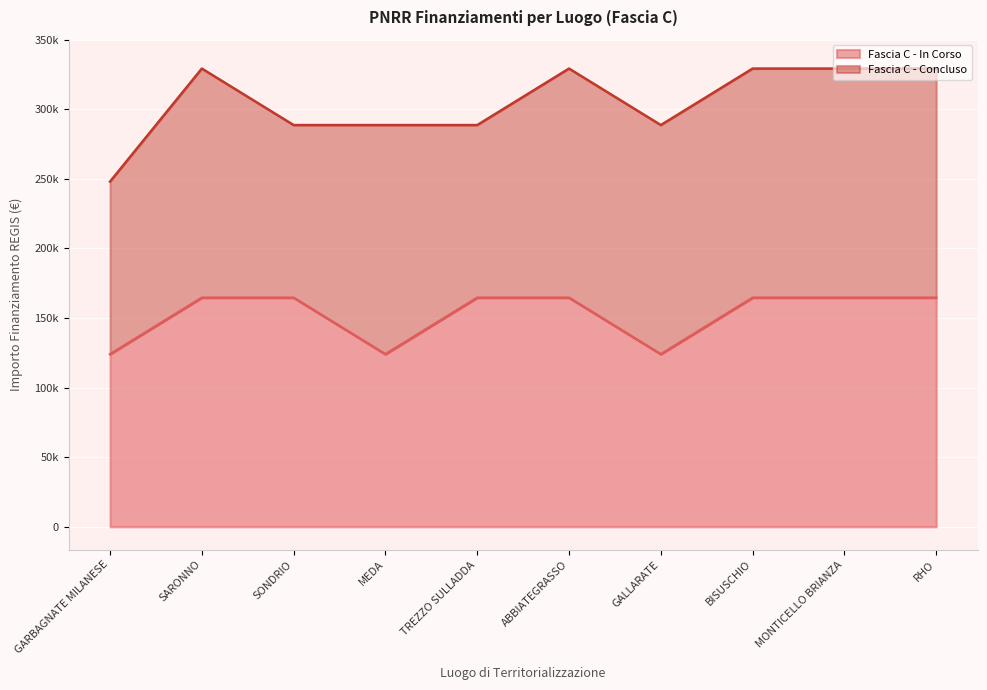

What is the ratio of the value at MONTICELLO BRIANZA to the value at BISUSCHIO?

1.0